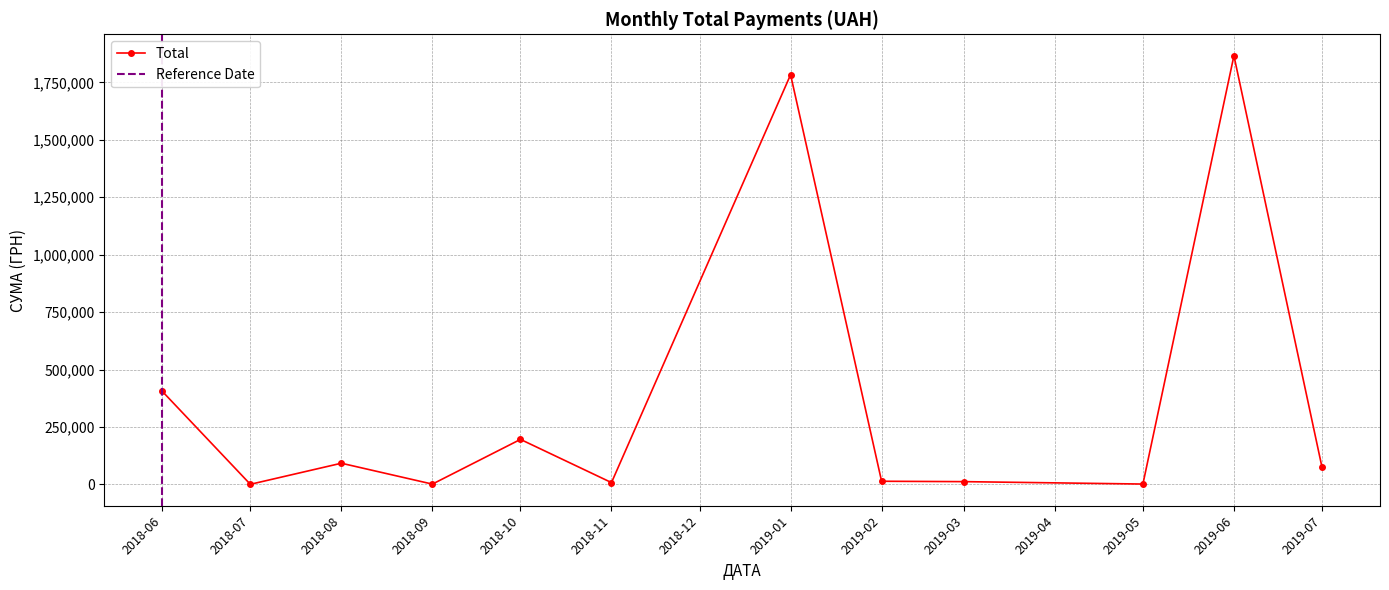

True or false: Total has more than 2 interior local peaks.

True